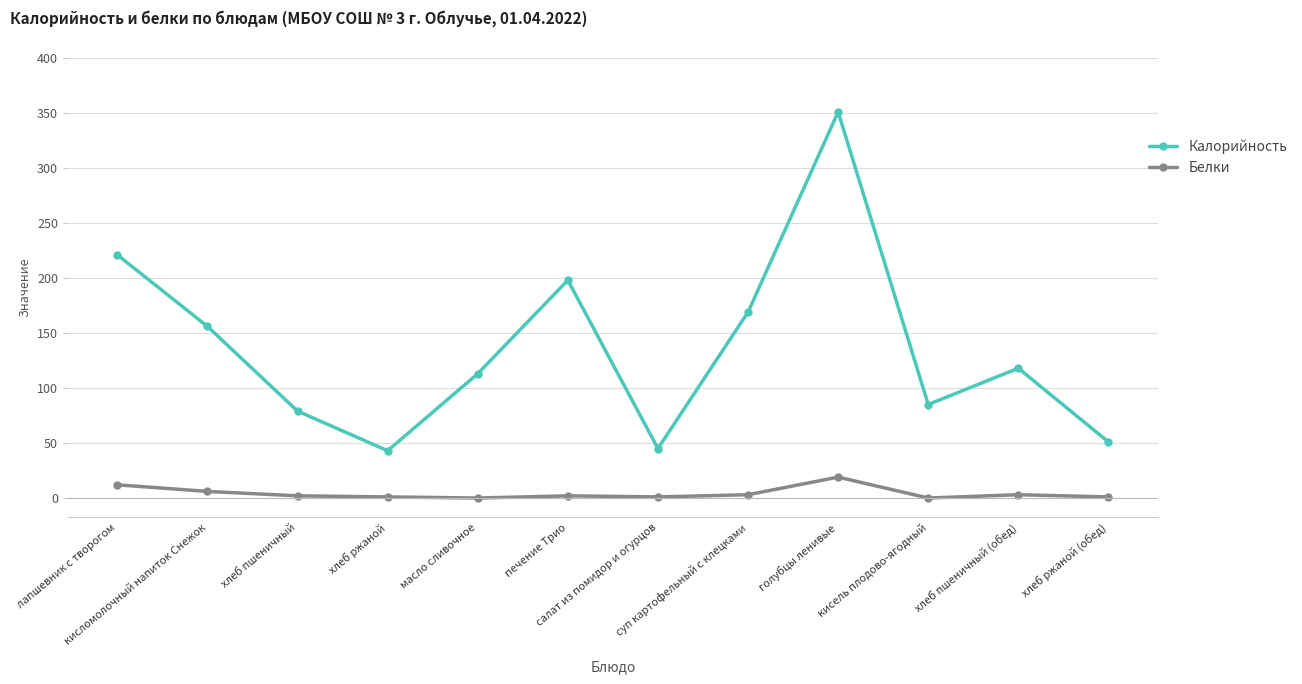

What is the sum of all Калорийность values?

1629